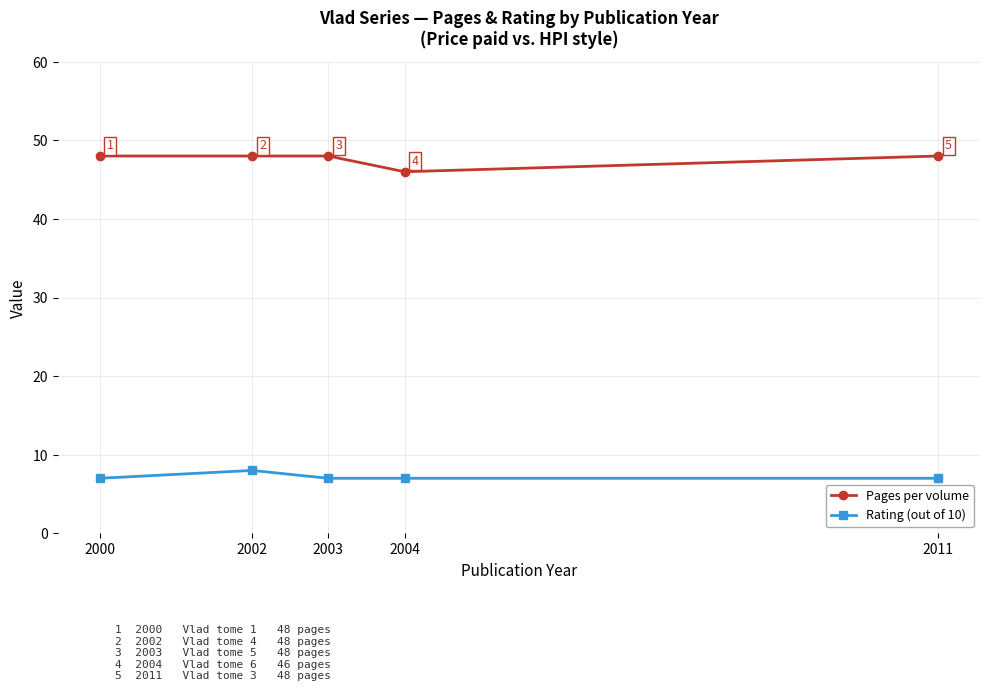

The value of Rating (out of 10) at 2000 is 7. True or false?

True